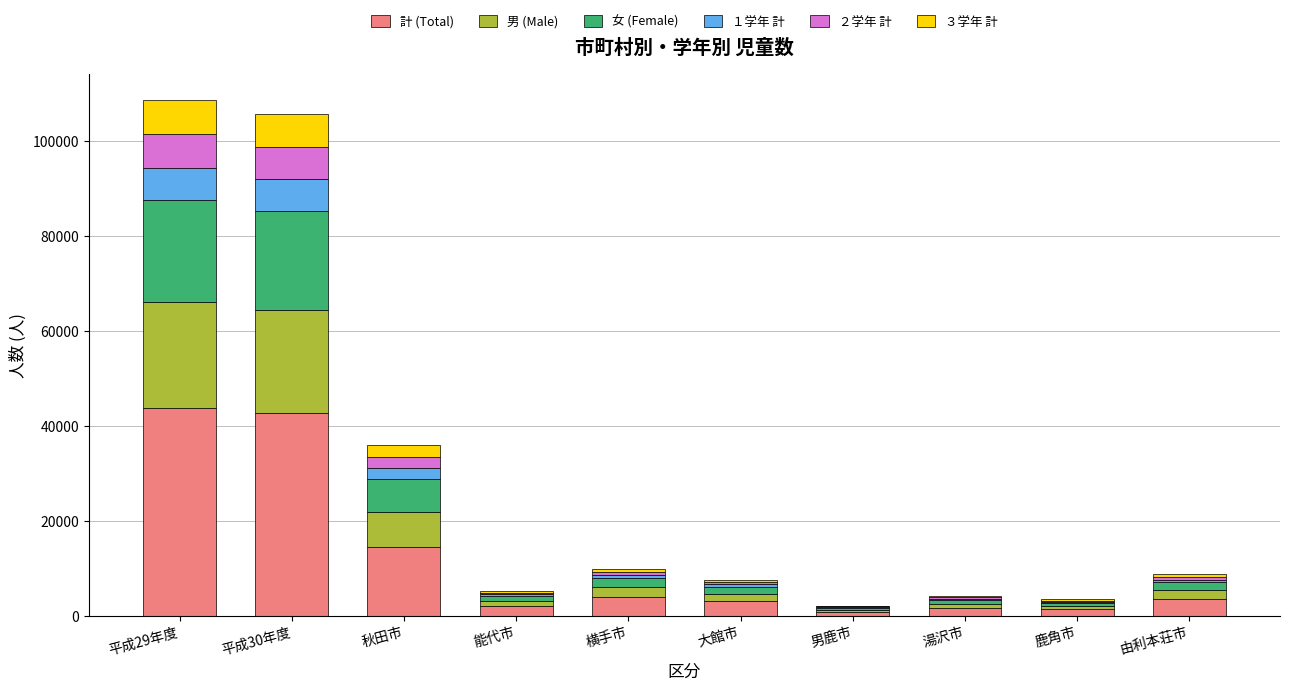

What is the highest value of the 計 (Total) series?

43795